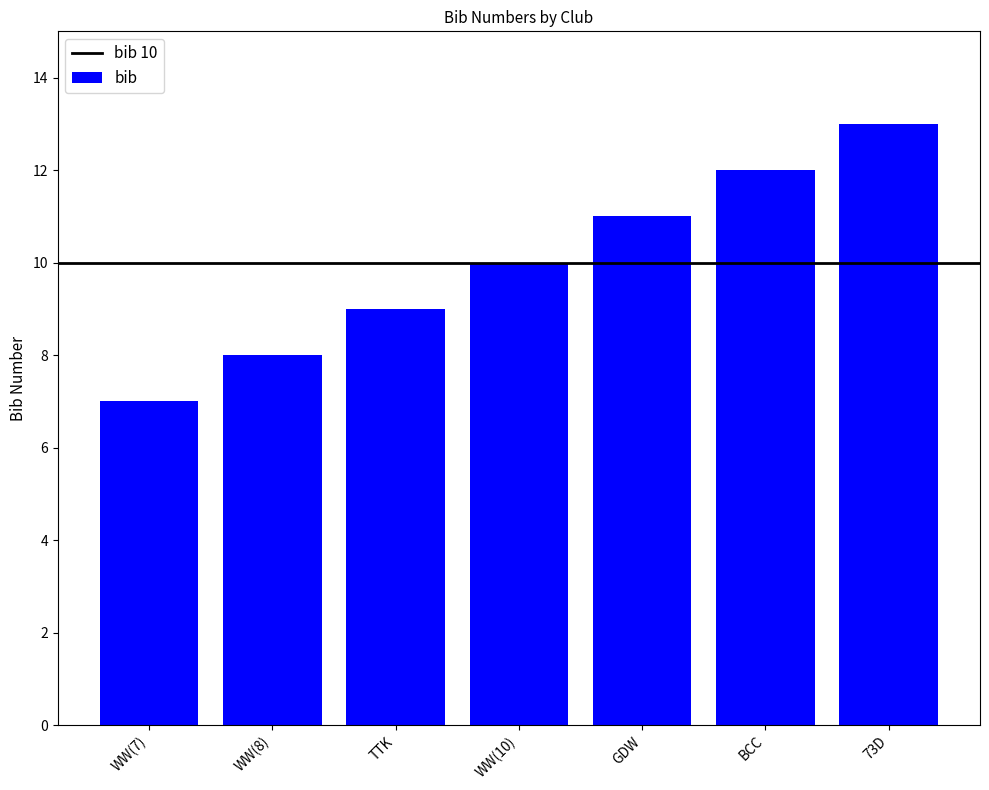

Which label corresponds to the largest value in the chart?

73D